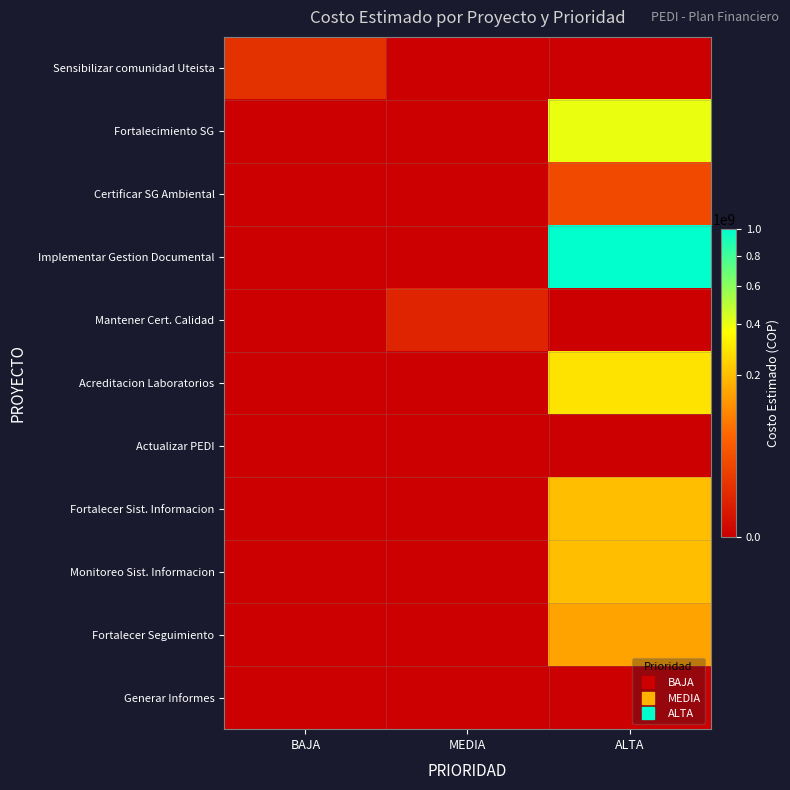

Reading right to left, extract all data points from this chart.

Sensibilizar comunidad Uteista: ALTA=0	MEDIA=0	BAJA=10800000
Fortalecimiento SG: ALTA=400000000	MEDIA=0	BAJA=0
Certificar SG Ambiental: ALTA=30000000	MEDIA=0	BAJA=0
Implementar Gestion Documental: ALTA=1000000000	MEDIA=0	BAJA=0
Mantener Cert. Calidad: ALTA=0	MEDIA=5000000	BAJA=0
Acreditacion Laboratorios: ALTA=289000000	MEDIA=0	BAJA=0
Actualizar PEDI: ALTA=0	MEDIA=0	BAJA=0
Fortalecer Sist. Informacion: ALTA=200000000	MEDIA=0	BAJA=0
Monitoreo Sist. Informacion: ALTA=200000000	MEDIA=0	BAJA=0
Fortalecer Seguimiento: ALTA=150000000	MEDIA=0	BAJA=0
Generar Informes: ALTA=0	MEDIA=0	BAJA=0